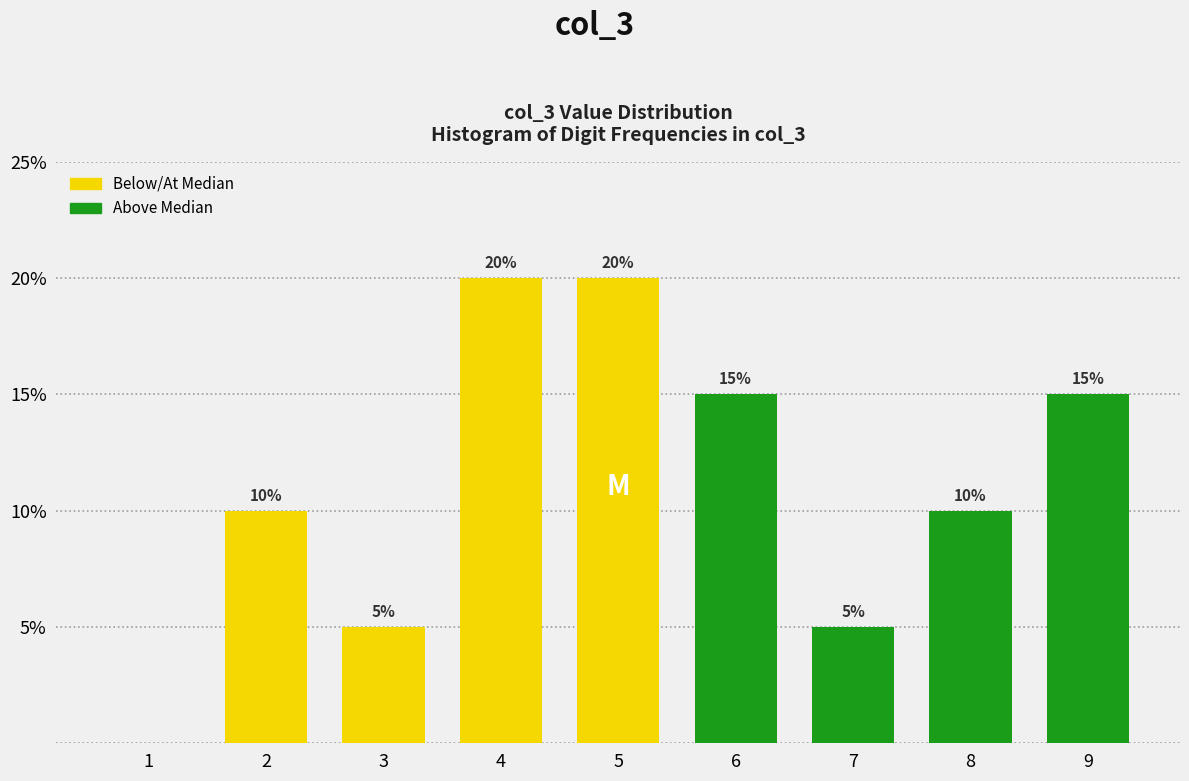

Reading left to right, extract all data points from this chart.

1=0	2=10	3=5	4=20	5=20	6=15	7=5	8=10	9=15